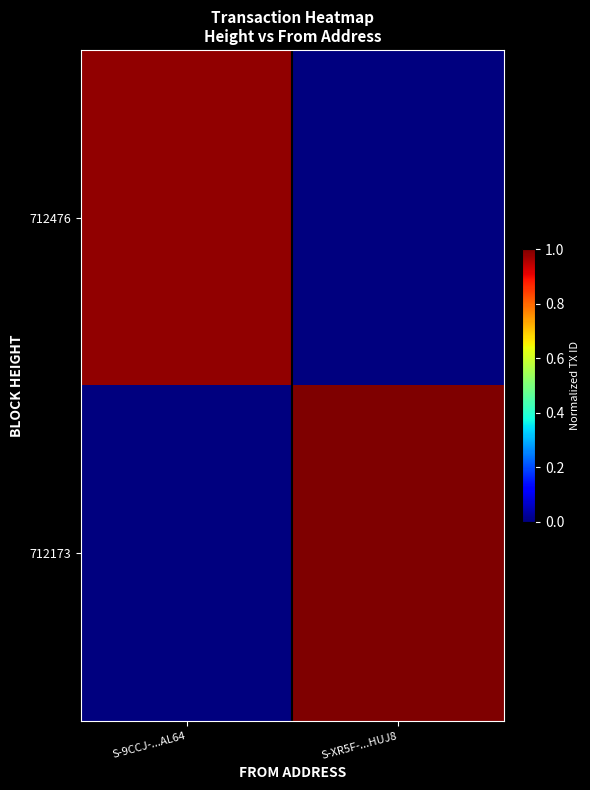

Reading left to right, extract all data points from this chart.

712476: S-9CCJ-...AL64=1.0	S-XR5F-...HUJ8=0.0
712173: S-9CCJ-...AL64=0.0	S-XR5F-...HUJ8=1.0